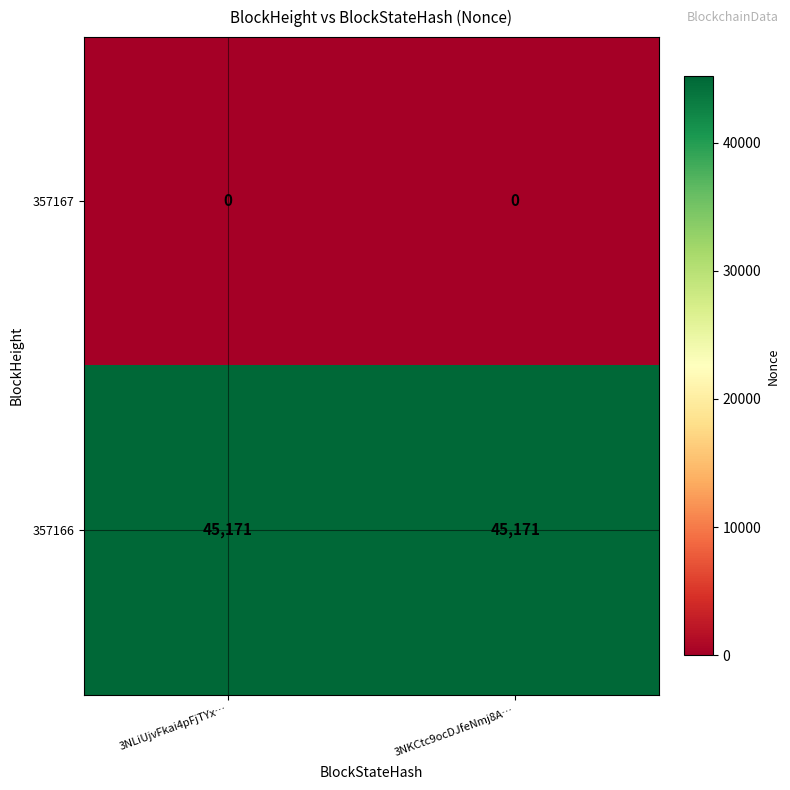

What is the spread (max minus min) of values at 3NLiUjvFkai4pFjTYx…?

45171